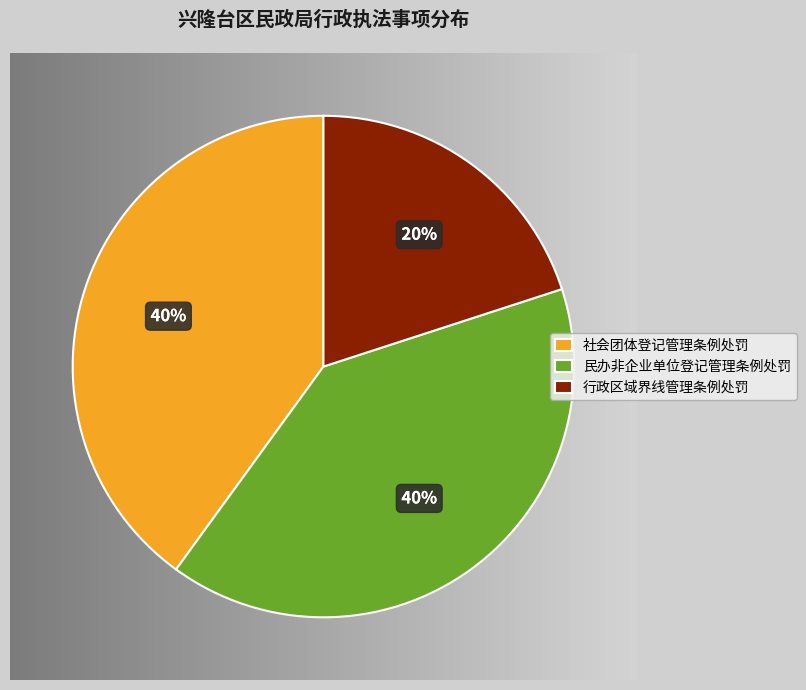

The 行政区域界线管理条例处罚 slice represents 8% of the pie. True or false?

False